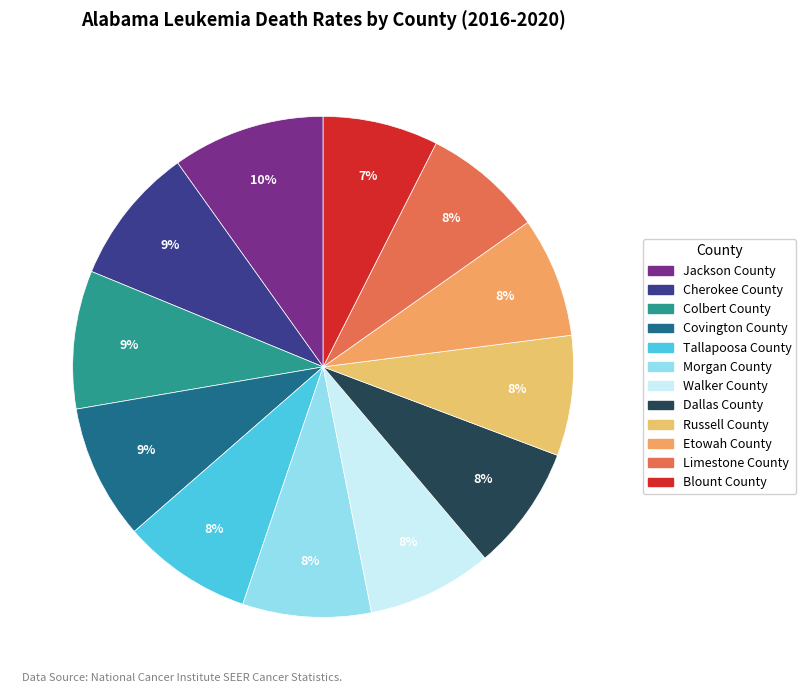

What percentage is NOT represented by Covington County?

91.3%